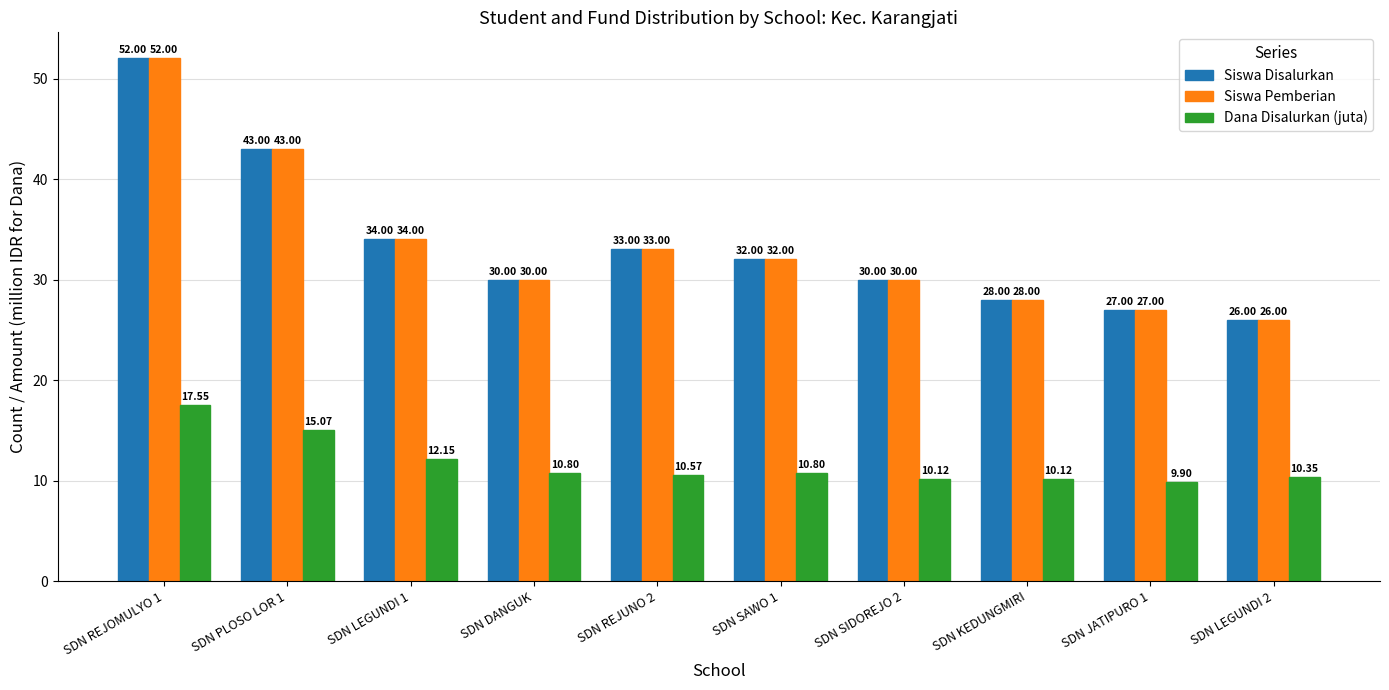

At which label does Siswa Pemberian first exceed 32?

SDN REJOMULYO 1